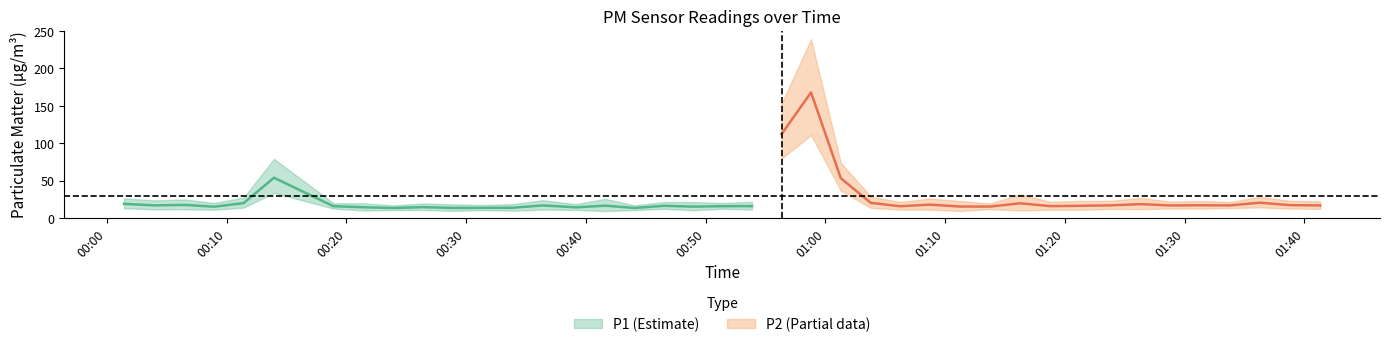

Rank the series at 6 from highest to lowest value.

P1, P2